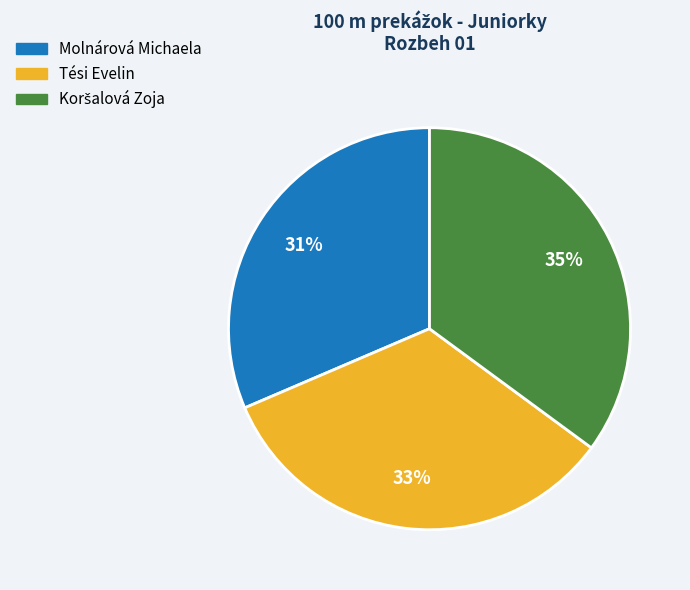

Between Tési Evelin and Molnárová Michaela, which is larger?

Tési Evelin